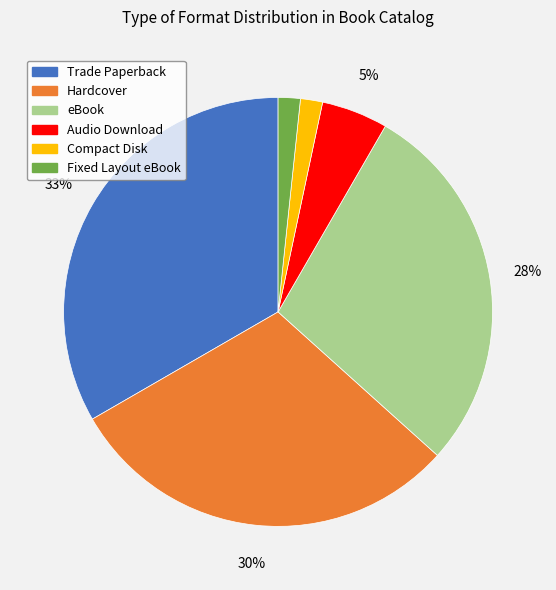

How many slices are in this pie chart?

6